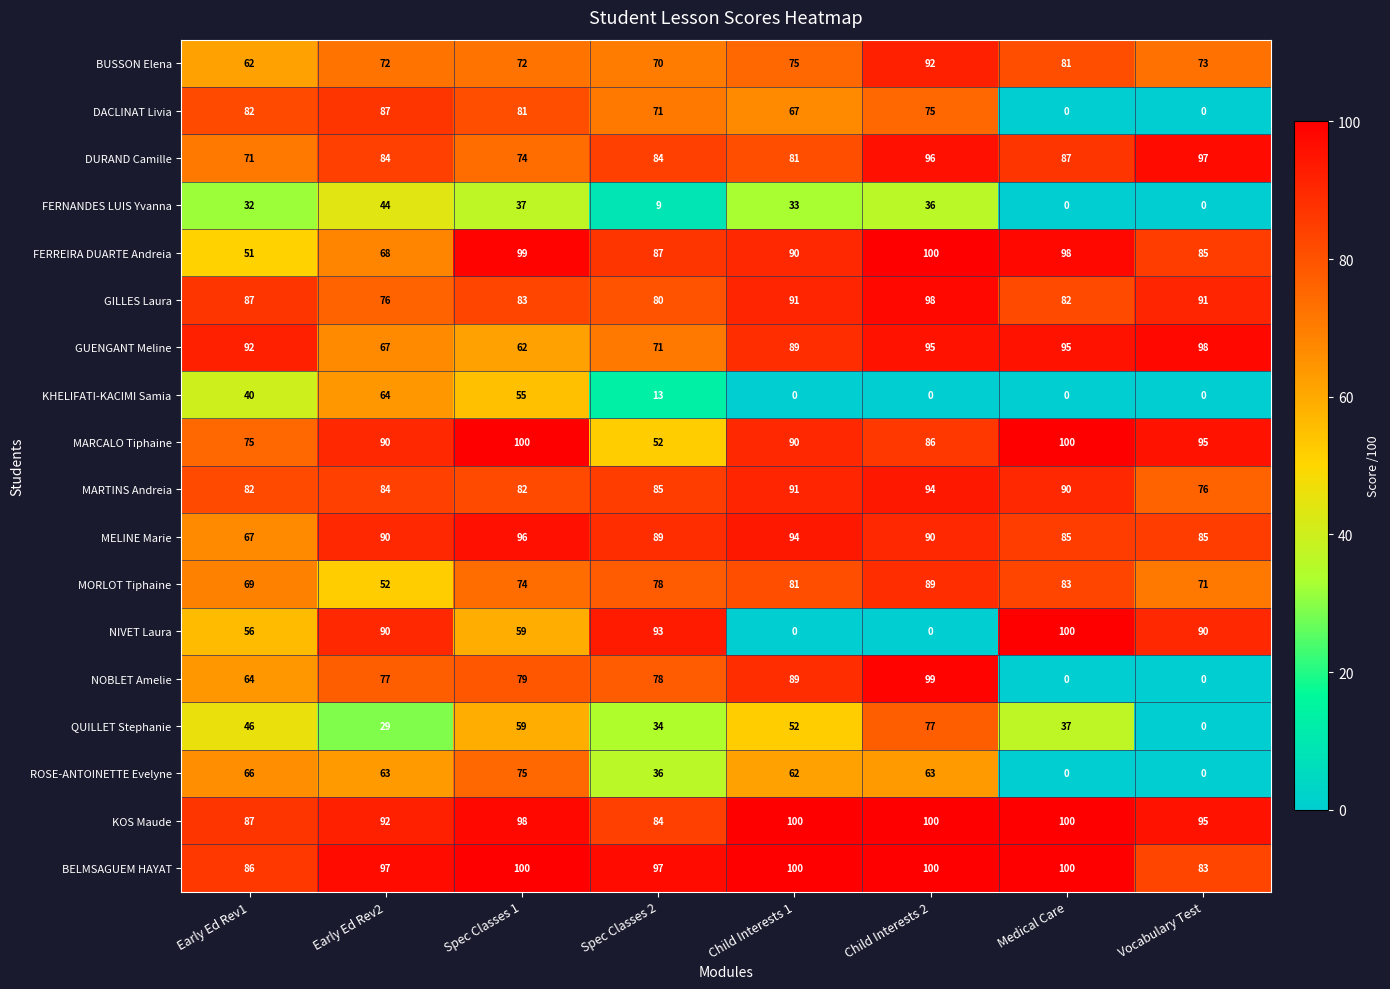

At which label does MARTINS Andreia reach its peak?

Child Interests 2